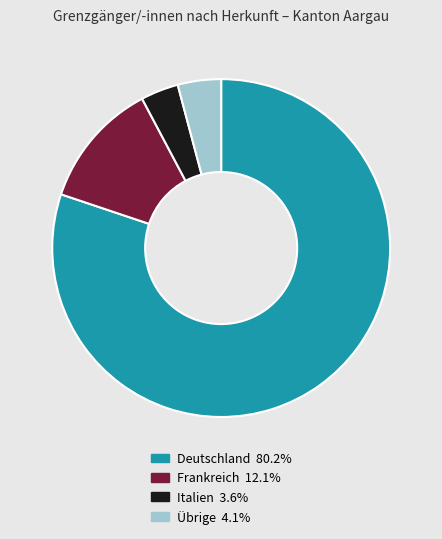

Does Deutschland account for over 50% of the chart?

Yes